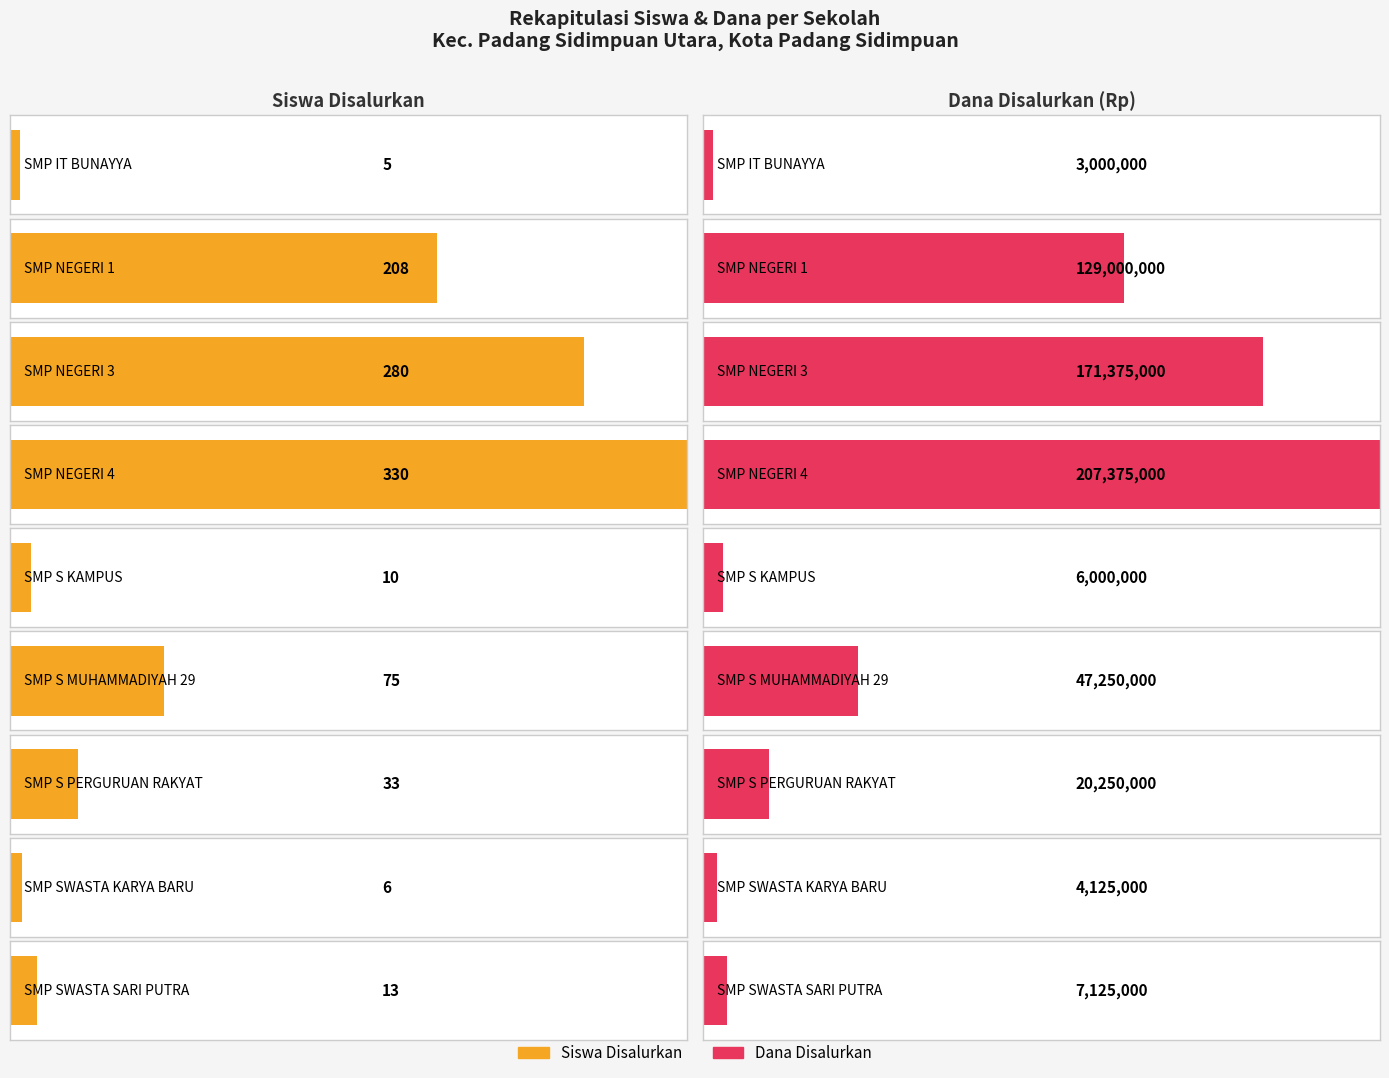

What is the label of the 4th bar from the right?

SMP S MUHAMMADIYAH 29